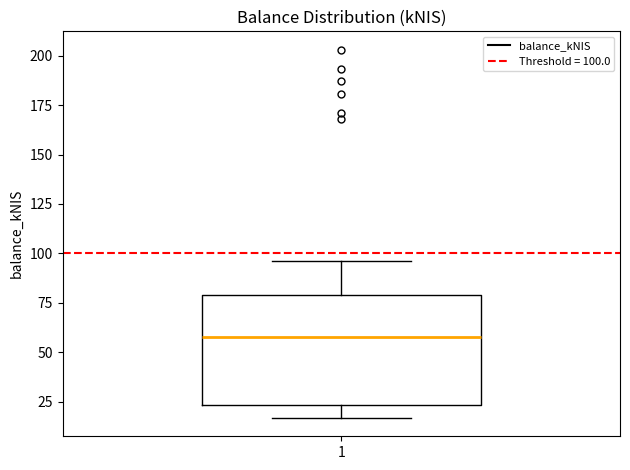

Read this box plot against the y-axis: the position of the median line, the range covered by the box, and the ends of both whiskers. The values are not printed on the chart, so give them approximately, as read against the axis.

median 60, box 25 to 80, whiskers 15 to 95